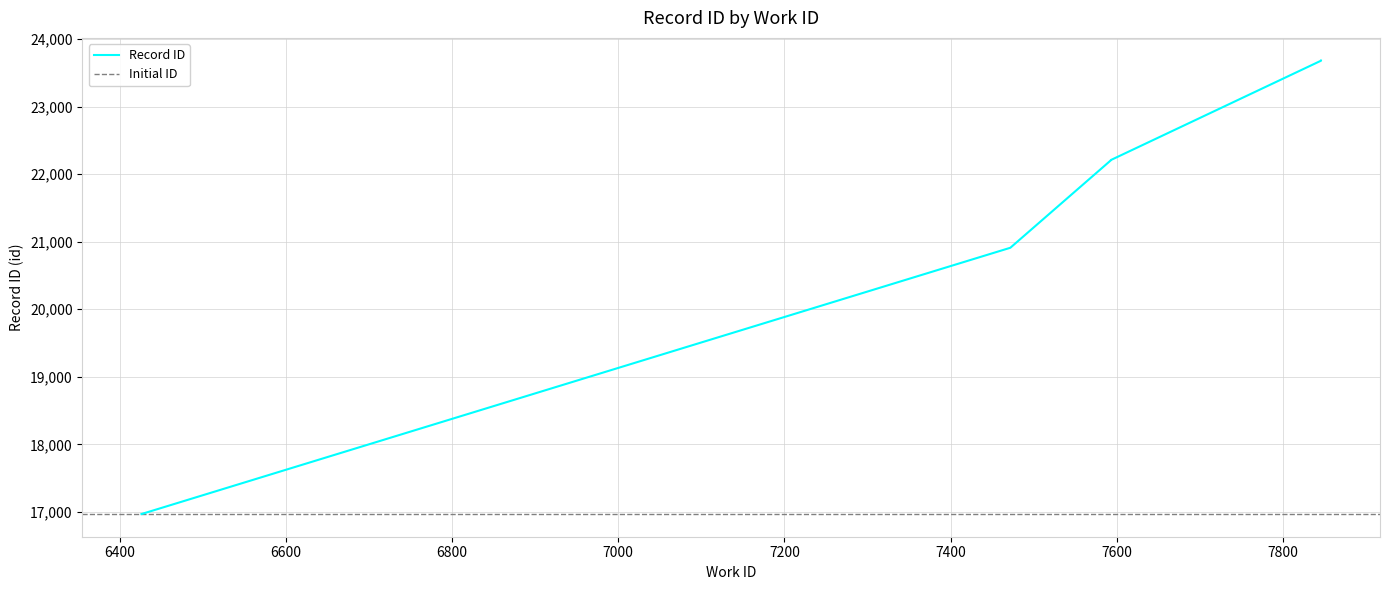

What is the change in value from 6426 to 7846?

+6713